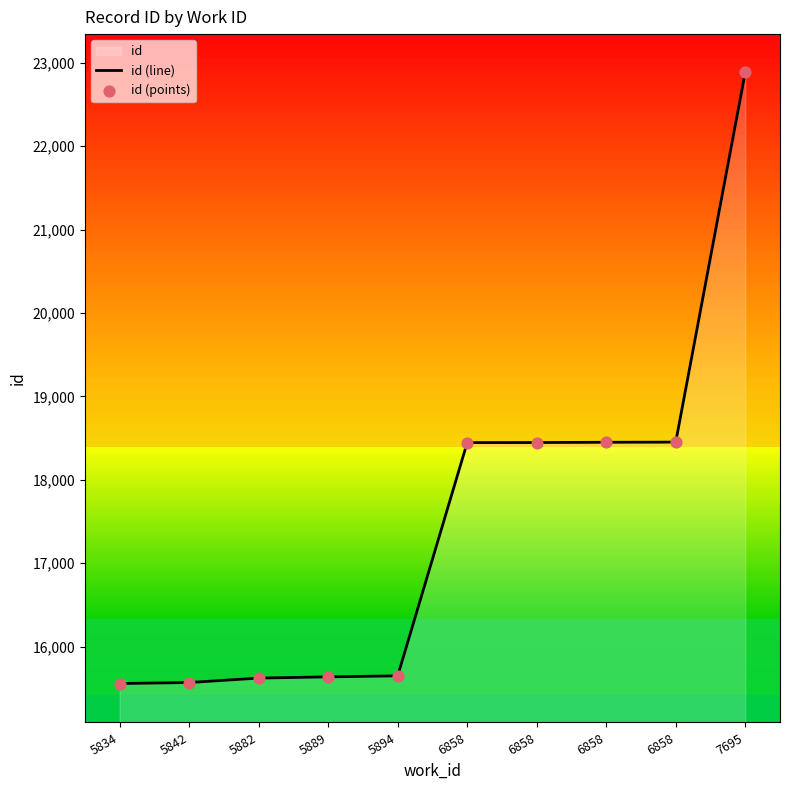

At how many categories does at least one series exceed 18980?

1